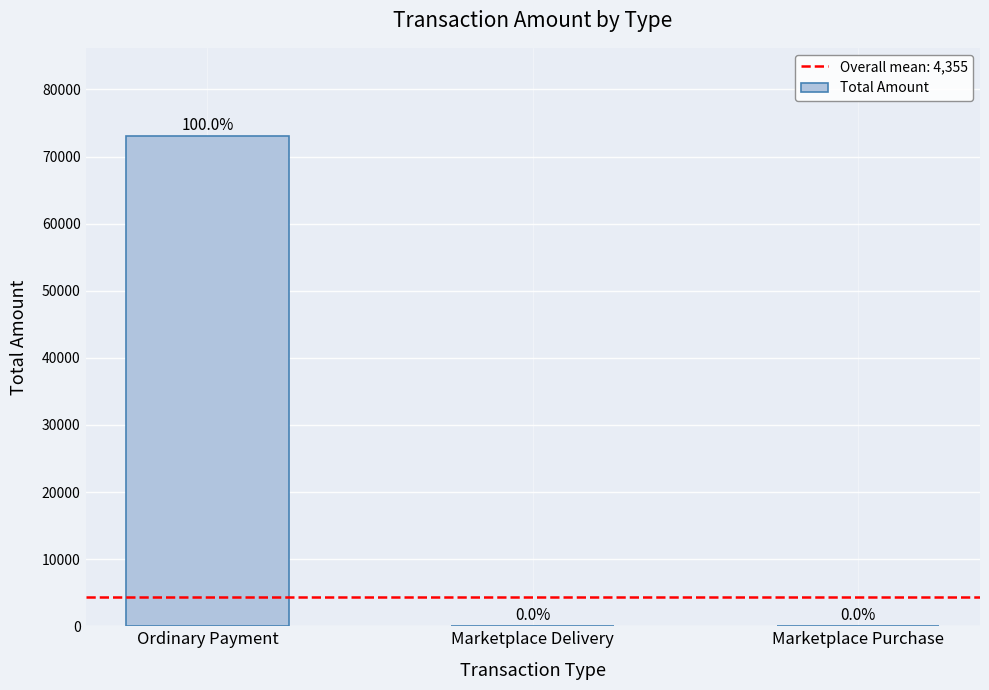

Which category has the highest value across all series?

Ordinary Payment